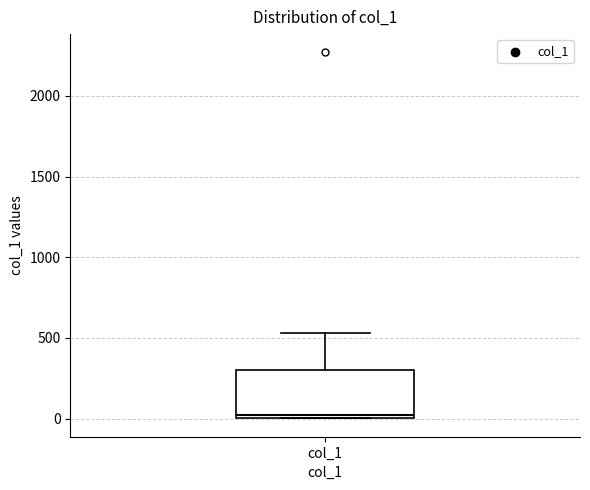

Transcribe this box plot: give where the median line is, the range the box spans, and where the two whiskers end, as read against the y-axis. The values are not printed on the chart, so give them approximately, as read against the axis.

median 0 (just above the box's lower edge), box 0 to 300, whiskers 0 to 550